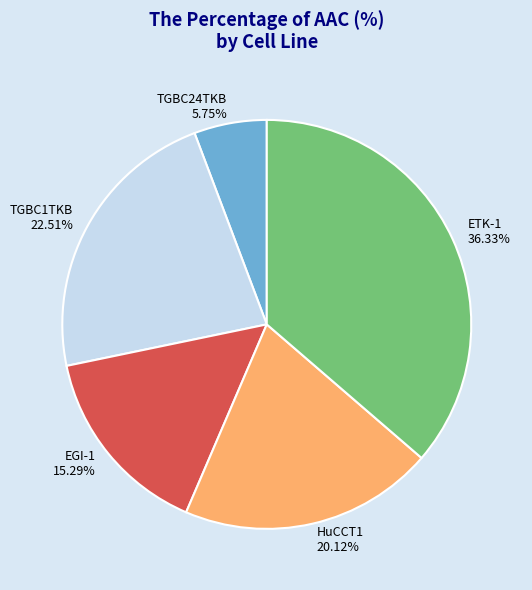

Combined, do HuCCT1 and EGI-1 account for over 50%?

No